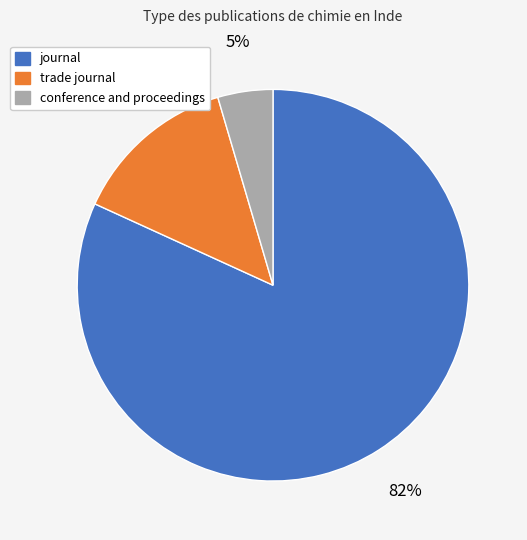

The trade journal slice represents 14% of the pie. True or false?

True